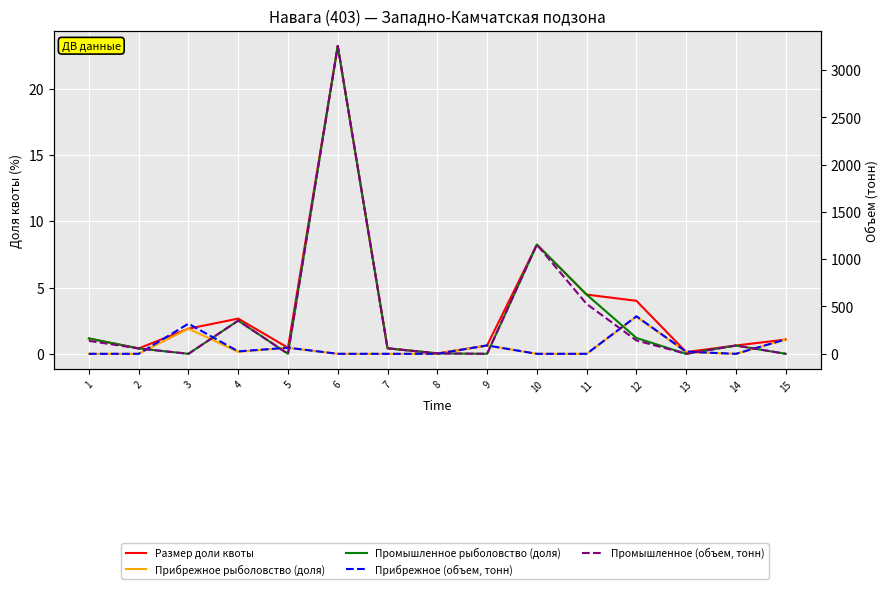

Reading left to right, what are all the values shown in this chart?

Размер доли квоты: 1.2	0.4	1.9	2.7	0.5	23.2	0.4	0.0	0.6	8.2	4.5	4.0	0.1	0.6	1.1
Прибрежное рыболовство (доля): 0.0	0.0	1.9	0.2	0.5	0.0	0.0	0.0	0.6	0.0	0.0	2.8	0.1	0.0	1.1
Промышленное рыболовство (доля): 1.2	0.4	0.0	2.5	0.0	23.2	0.4	0.0	0.0	8.2	4.5	1.2	0.0	0.6	0.0
Прибрежное (объем, тонн): 0.0	0.0	318.5	25.7	64.6	0.0	0.0	0.0	88.7	0.0	0.0	396.6	22.2	0.0	152.4
Промышленное (объем, тонн): 136.6	56.9	0.0	350.6	0.0	3253.1	58.0	4.3	0.0	1153.6	527.0	141.3	0.0	87.6	0.0